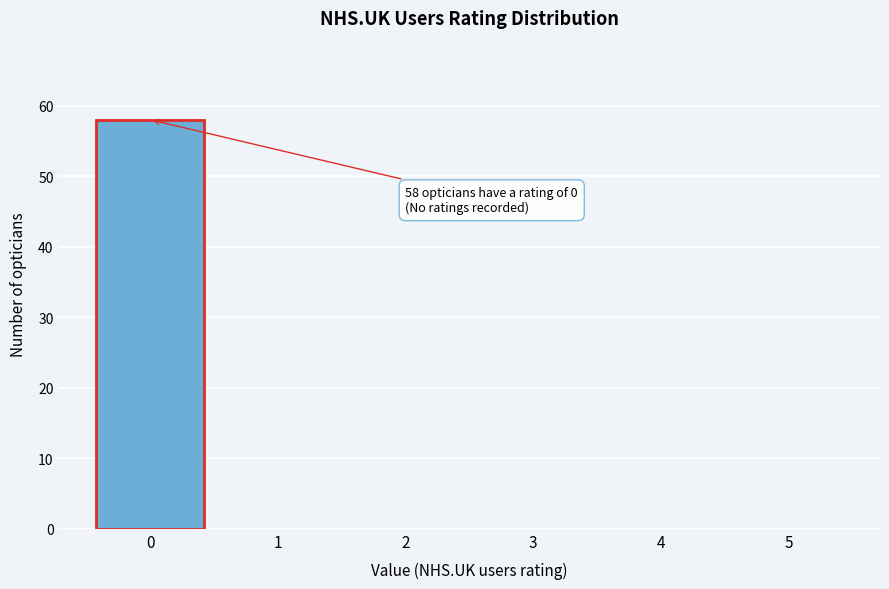

Reading left to right, transcribe all the data shown in this chart.

0=58	1=0	2=0	3=0	4=0	5=0